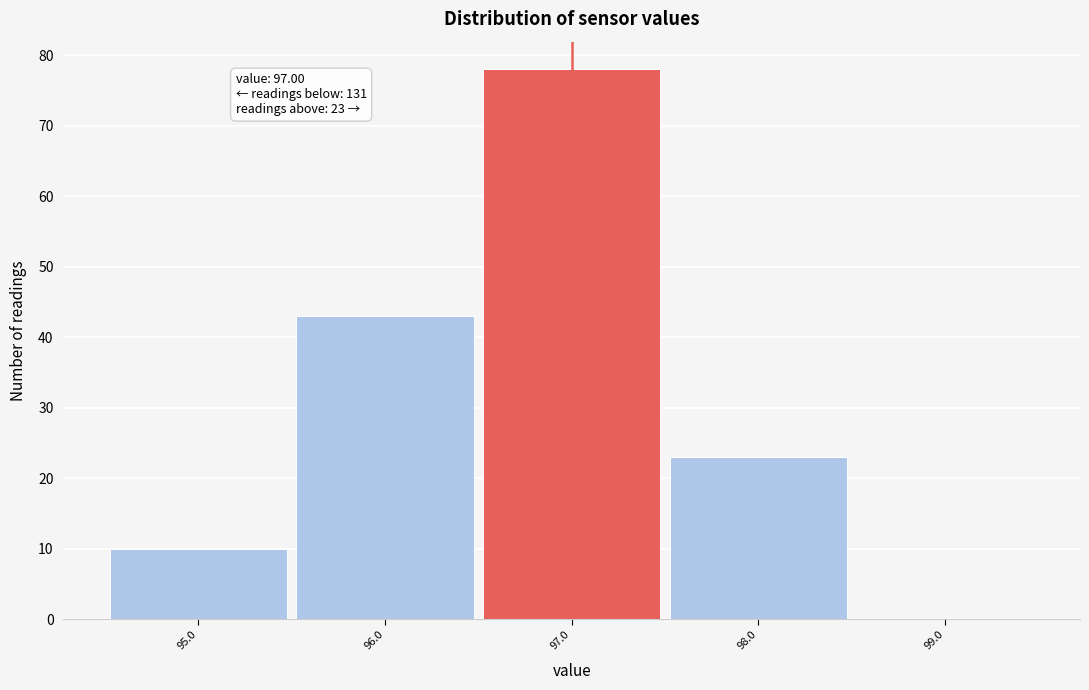

Over which range of the x-axis is the bar tallest?

96.5 to 97.5